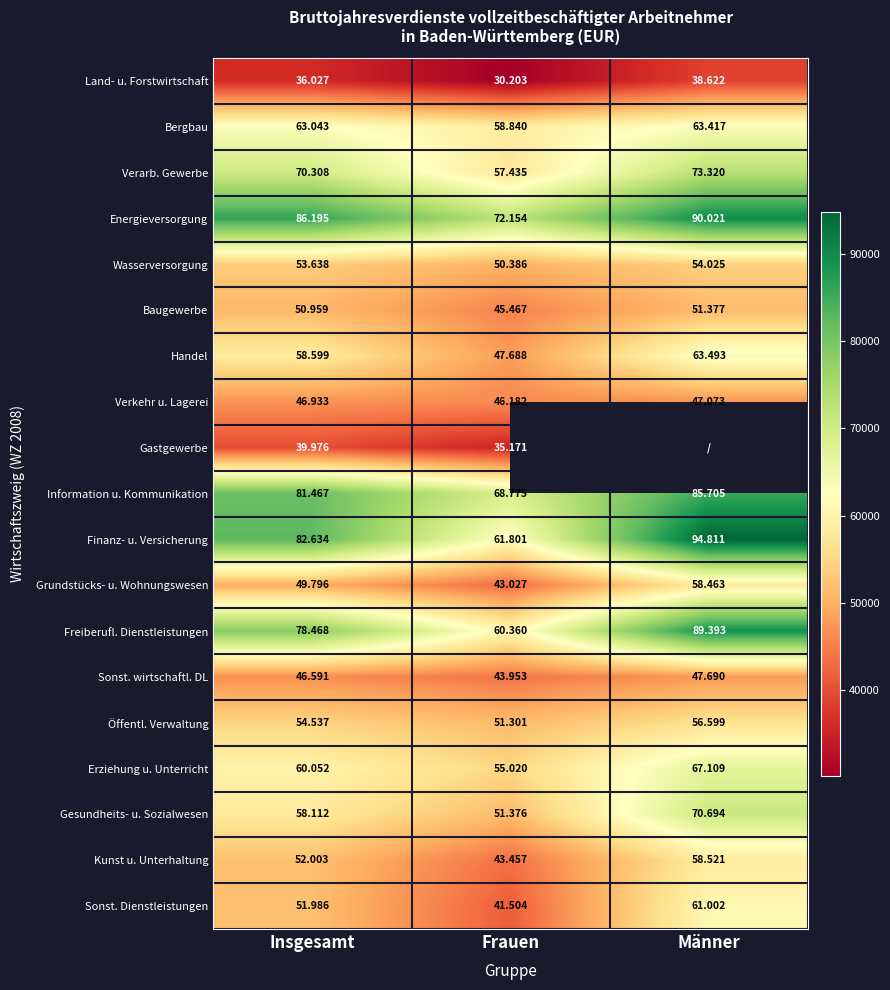

List the labels in order of Wasserversorgung value, largest first.

Männer, Insgesamt, Frauen